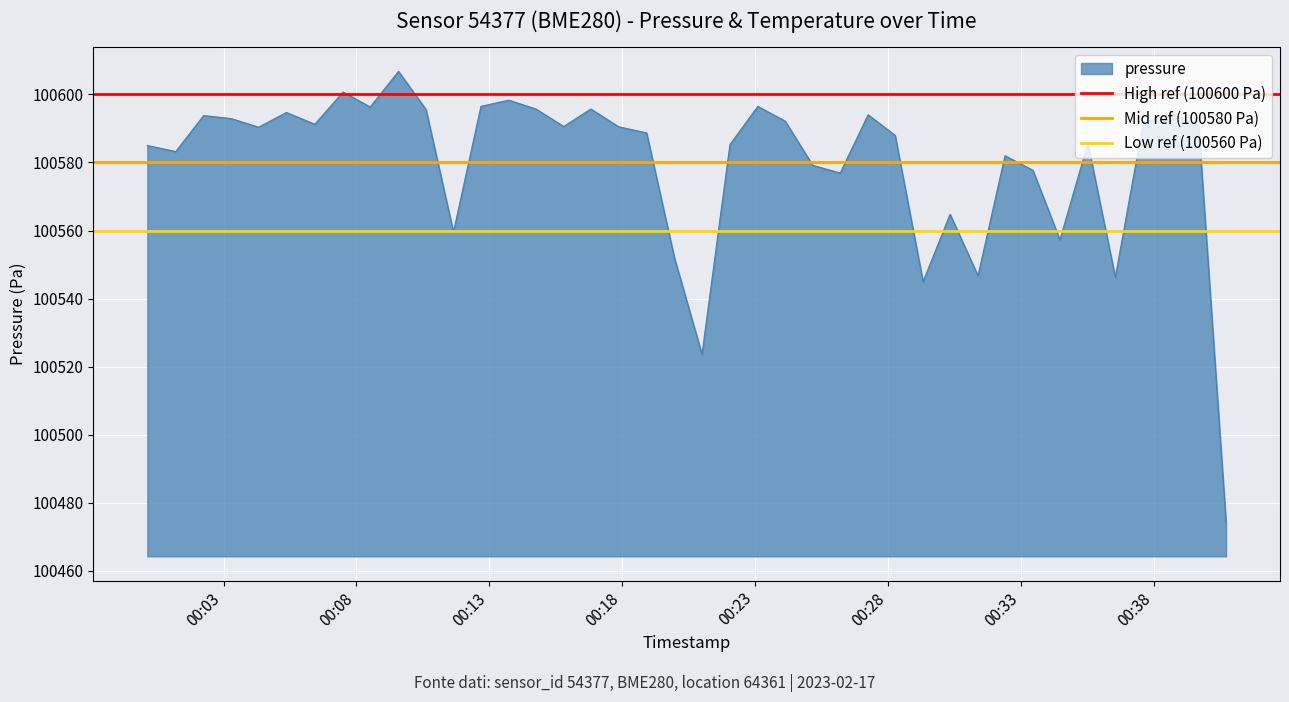

What is the maximum value for pressure?

100606.8